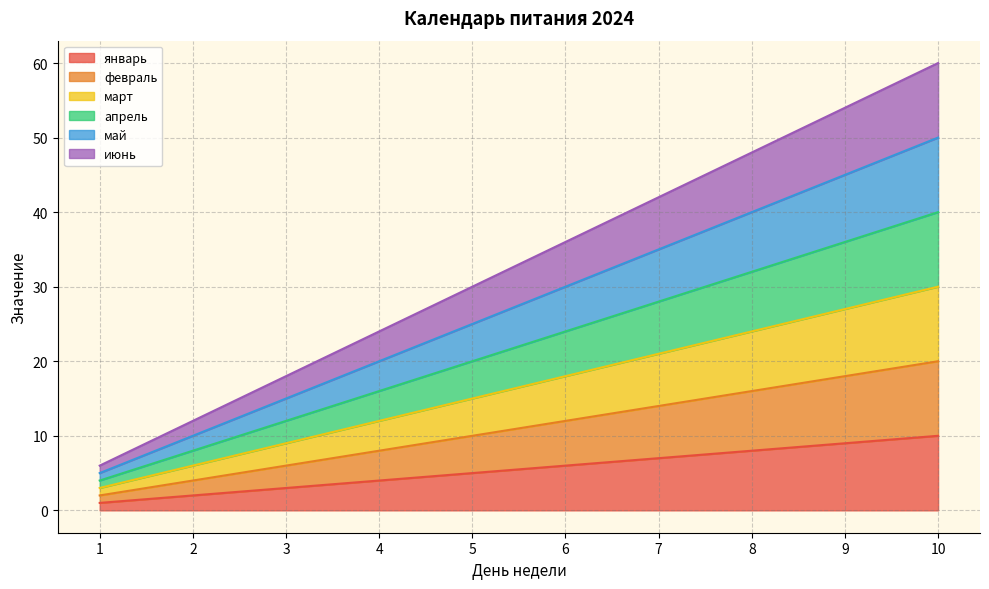

Count the апрель values in the range 12 to 32.

6